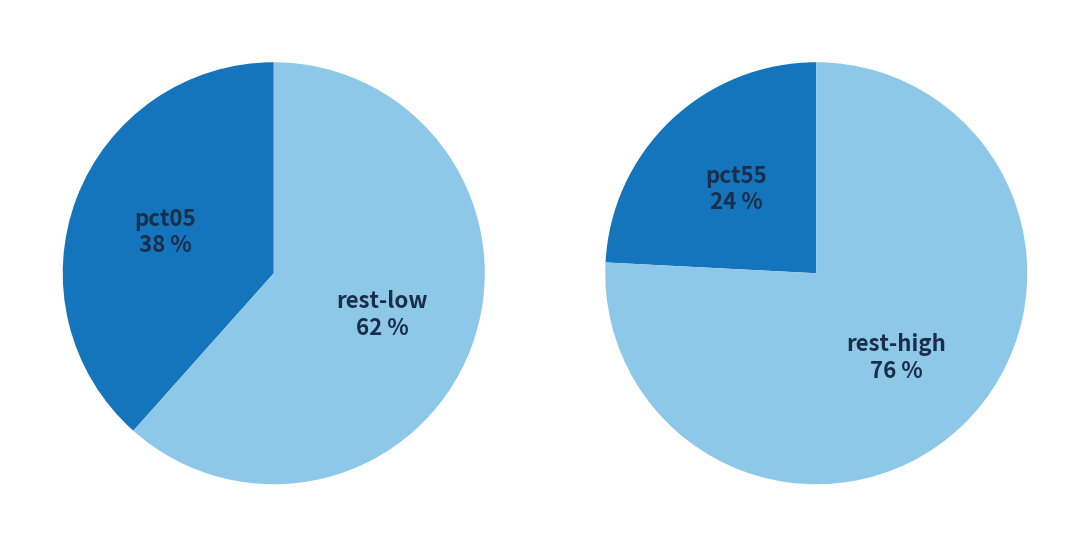

The pct15 slice represents 22% of the pie. True or false?

False